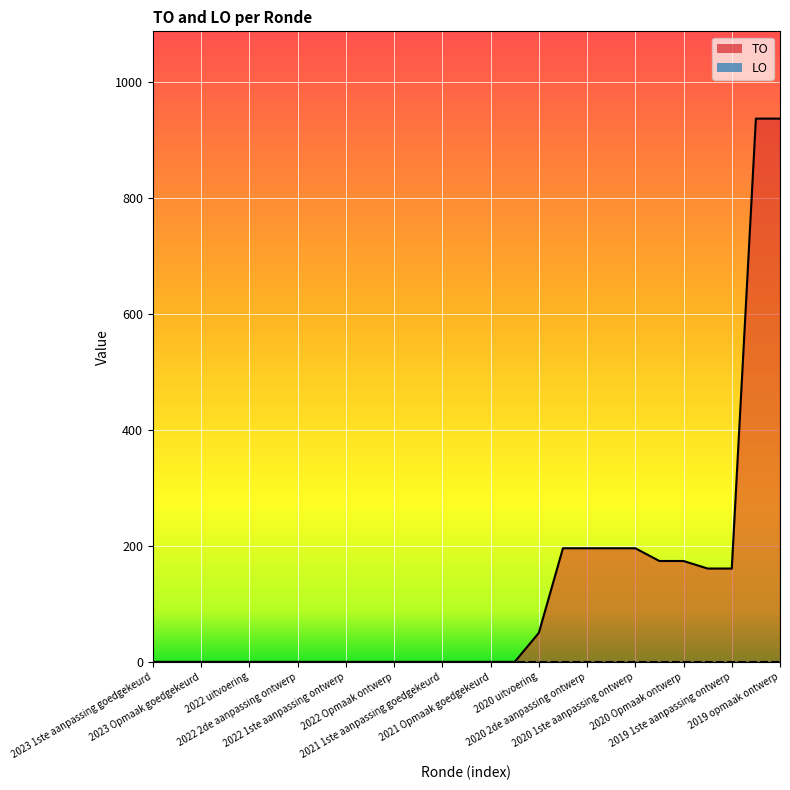

True or false: the data has more than 0 interior local peaks.

False